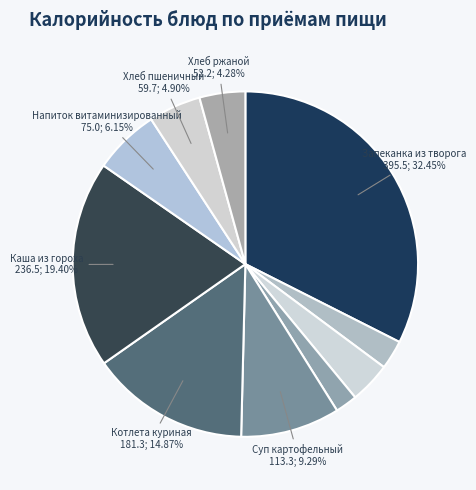

To the nearest percent, what is the difference between the largest and smallest slice percentages?

30%